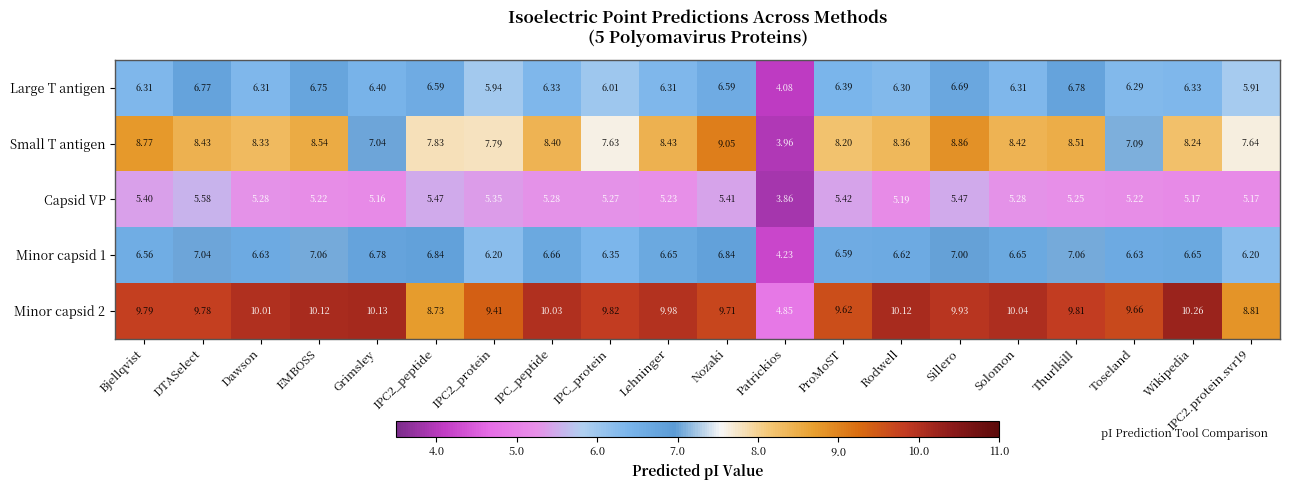

How many values in the Minor capsid 1 series are below 6?

1